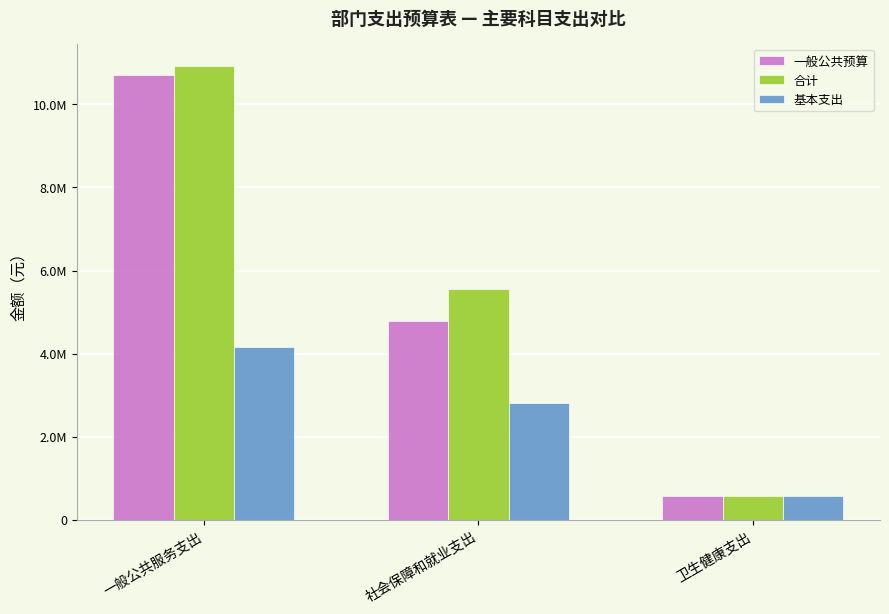

Rank the series by their maximum value, from lowest to highest.

基本支出, 一般公共预算, 合计